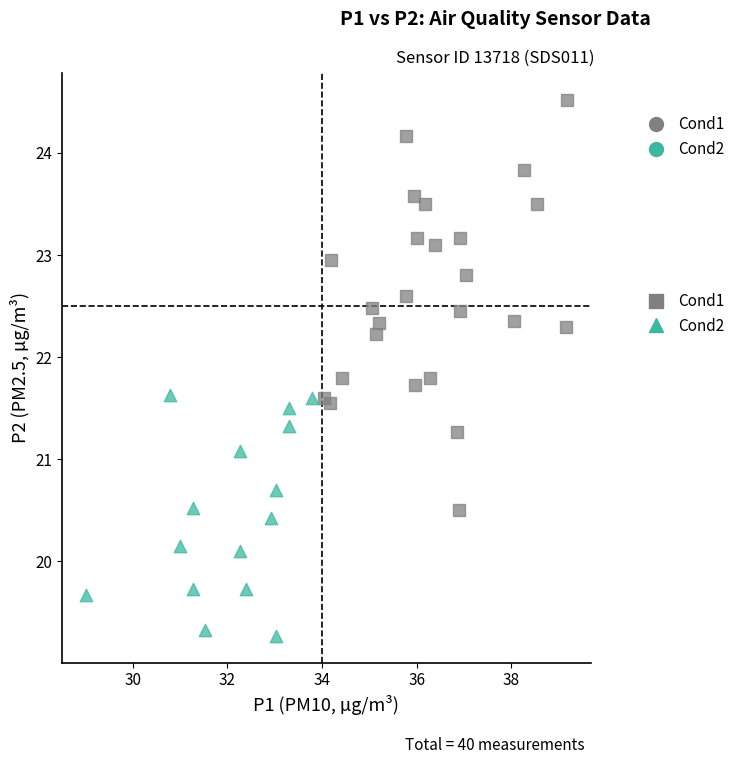

Which series has the largest Y range (max minus min)?

Cond1